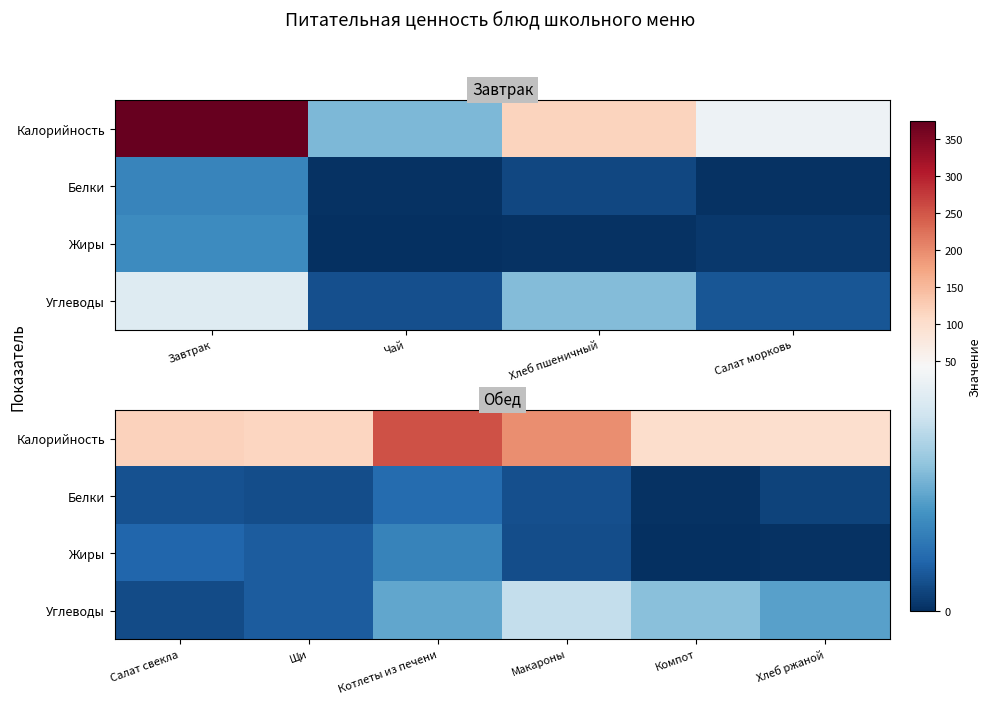

What is the sum of all Жиры values?

36.1